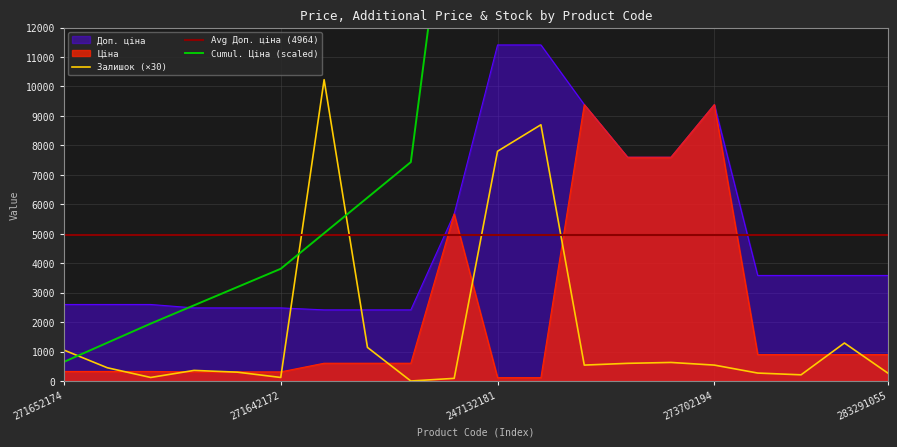

The value of Залишок at 10832185 is 139.8. True or false?

False